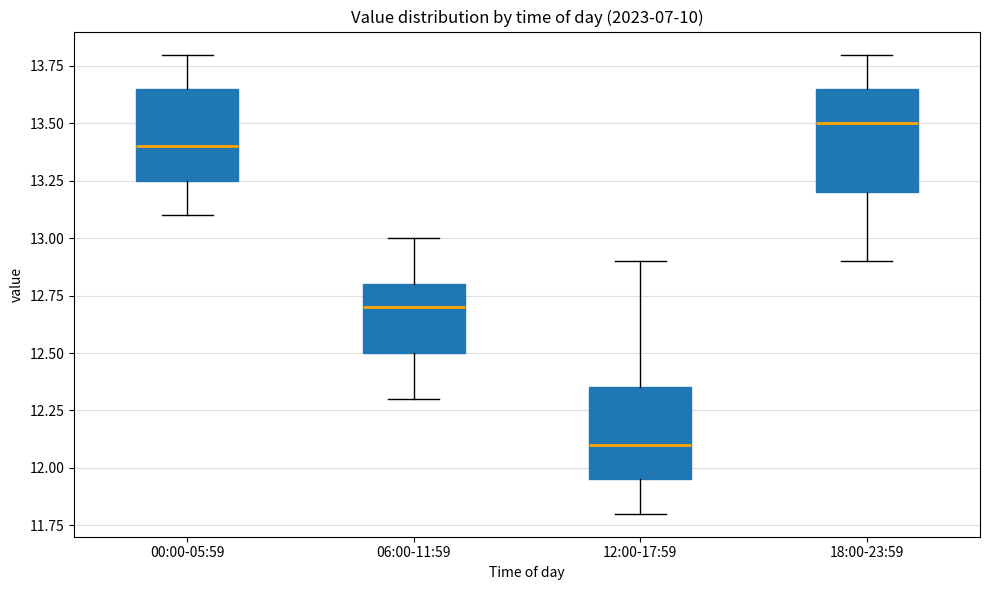

Reading left to right, transcribe this box plot: for each box, give where its median line is, the range the box spans, and where its two whiskers end, as read against the y-axis. The values are not printed on the chart, so give them approximately, as read against the axis.

00:00-05:59: median 13.40, box 13.25 to 13.65, whiskers 13.10 to 13.80
06:00-11:59: median 12.70, box 12.50 to 12.80, whiskers 12.30 to 13.00
12:00-17:59: median 12.10, box 11.95 to 12.35, whiskers 11.80 to 12.90
18:00-23:59: median 13.50, box 13.20 to 13.65, whiskers 12.90 to 13.80